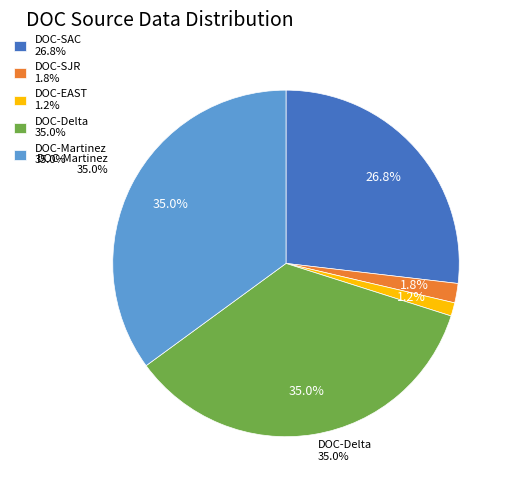

Which series has the largest range (max minus min)?

DOC-Delta